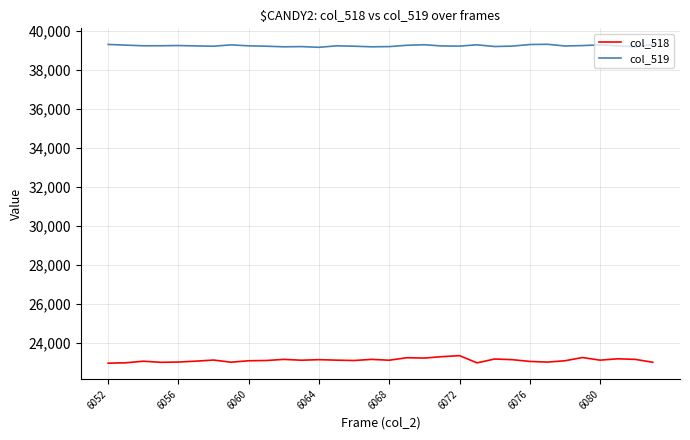

True or false: col_518 and col_519 intersect in this chart.

False